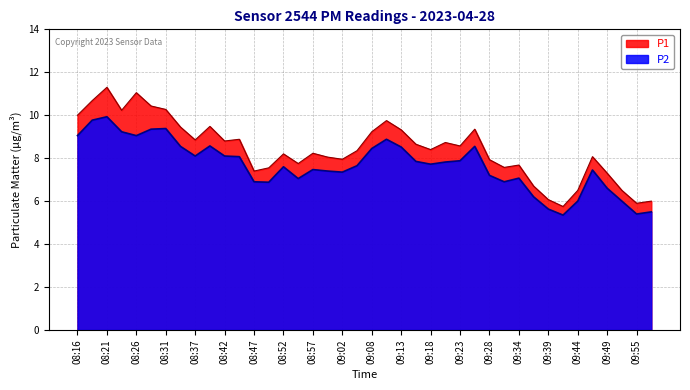

How many lines are shown in the chart?

2